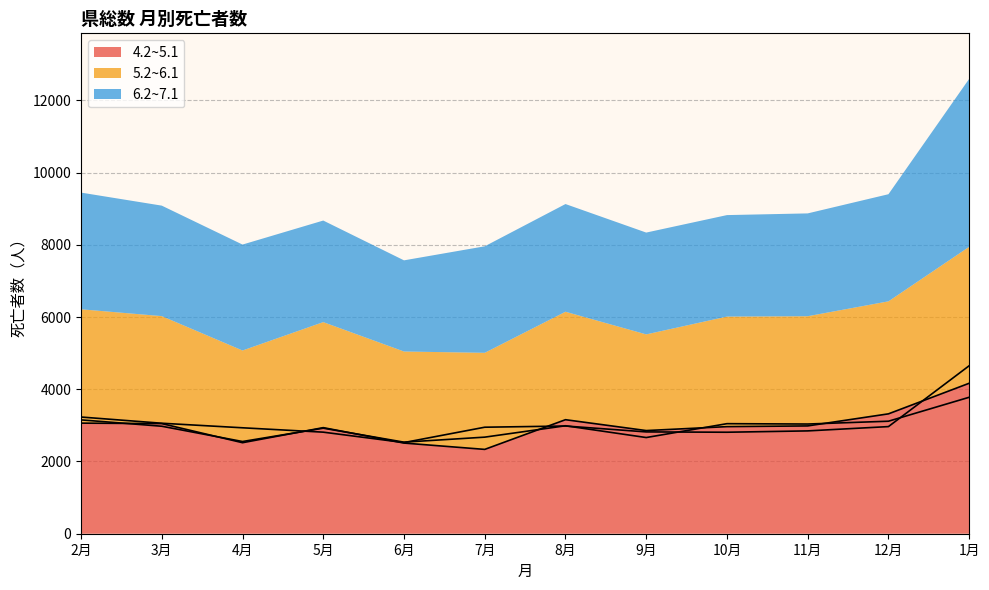

Does the chart display data point markers on the line(s)?

No